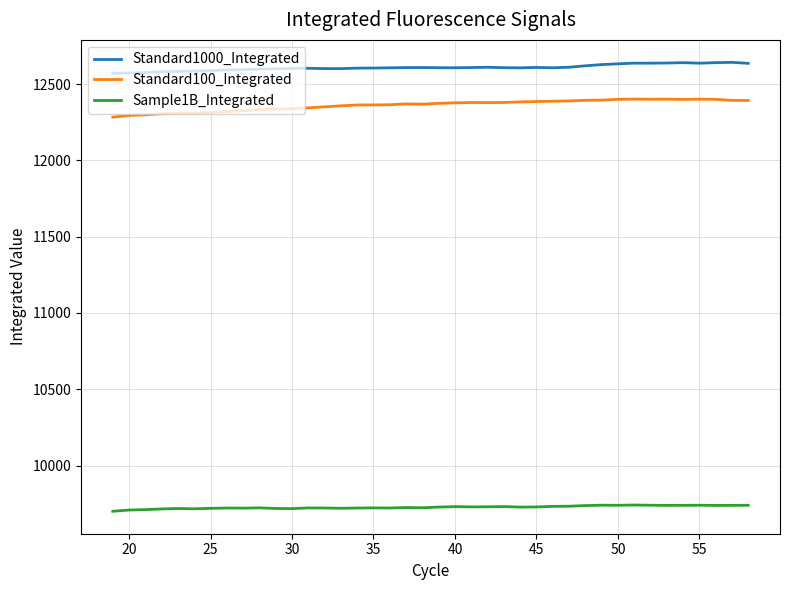

True or false: Standard1000_Integrated has more than 0 interior local peaks.

True